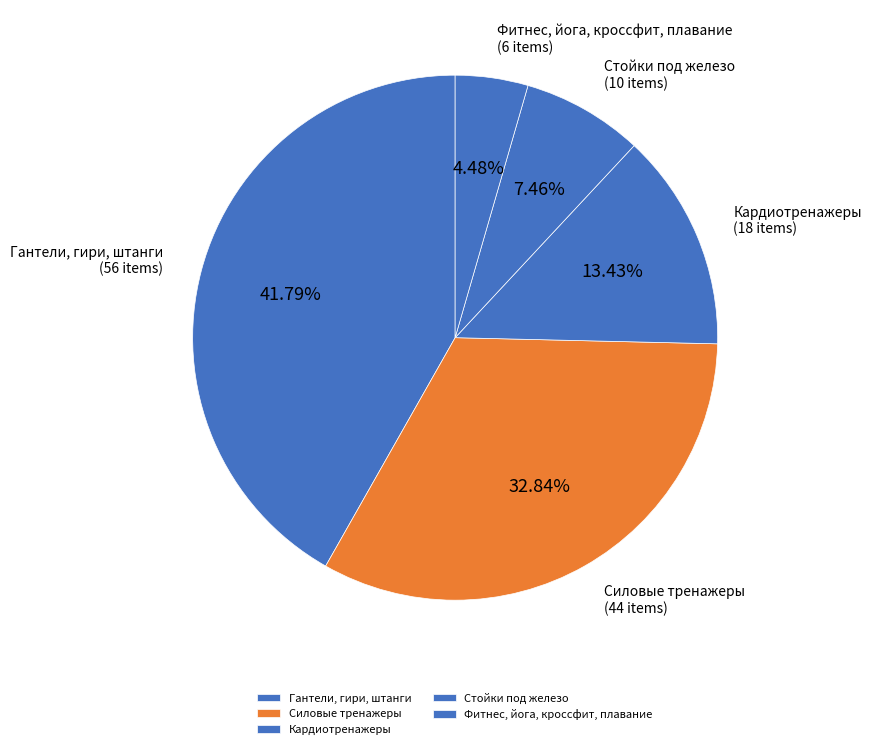

To the nearest percent, what percentage of the pie is Кардиотренажеры?

13%